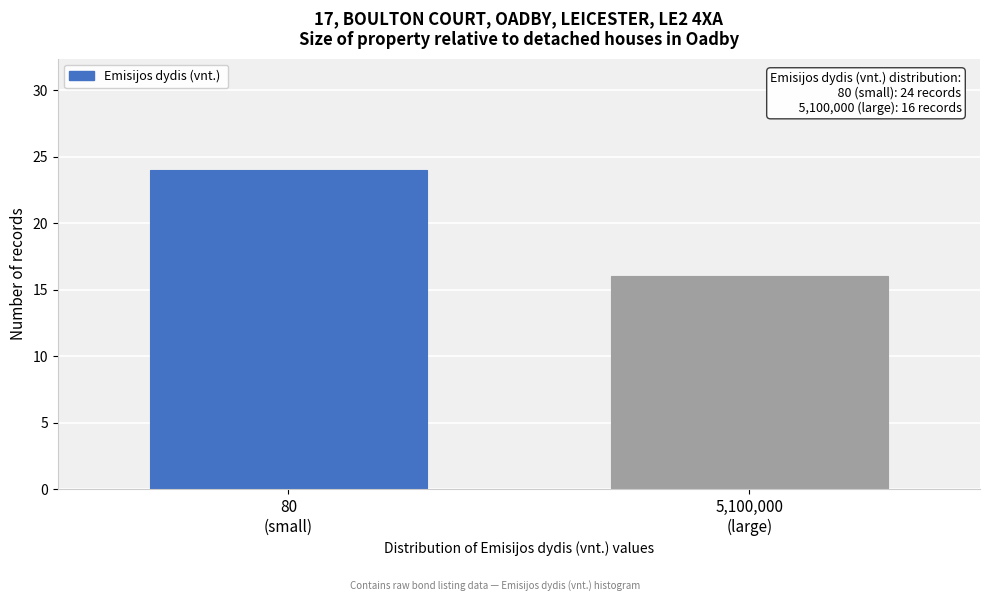

Reading left to right, extract all data points from this chart.

24	16